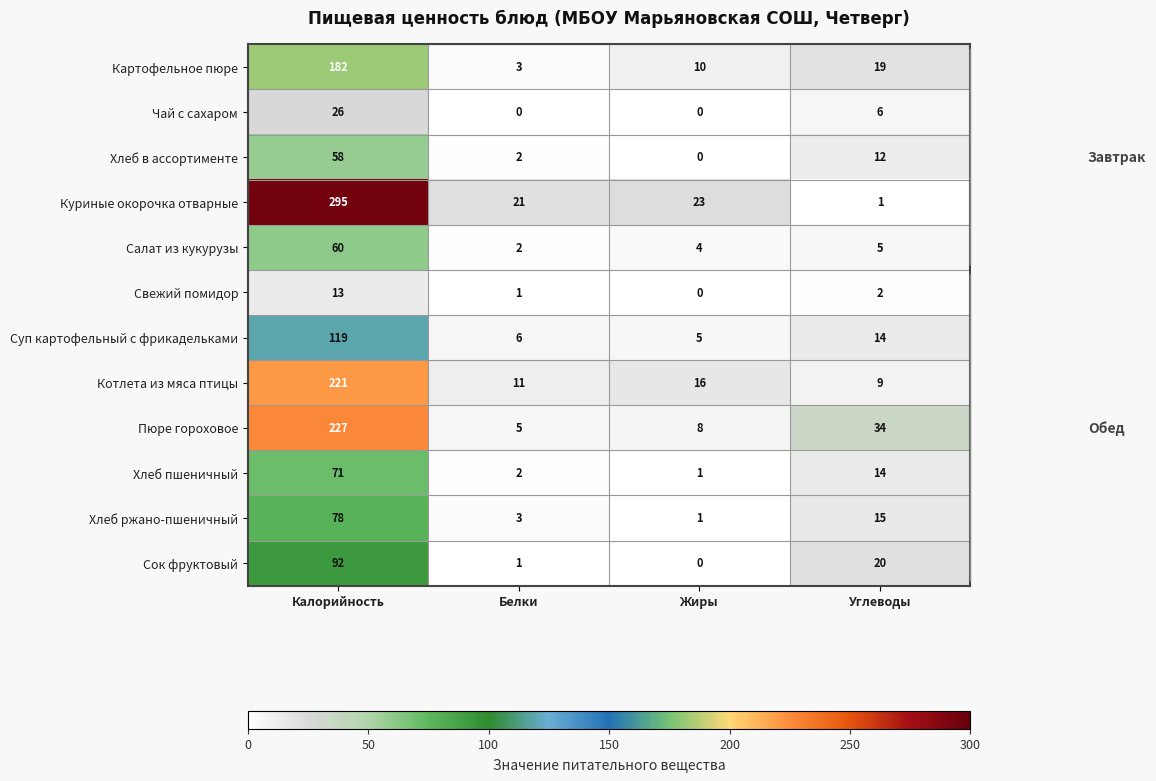

What is the total value across all series at Калорийность?

1442